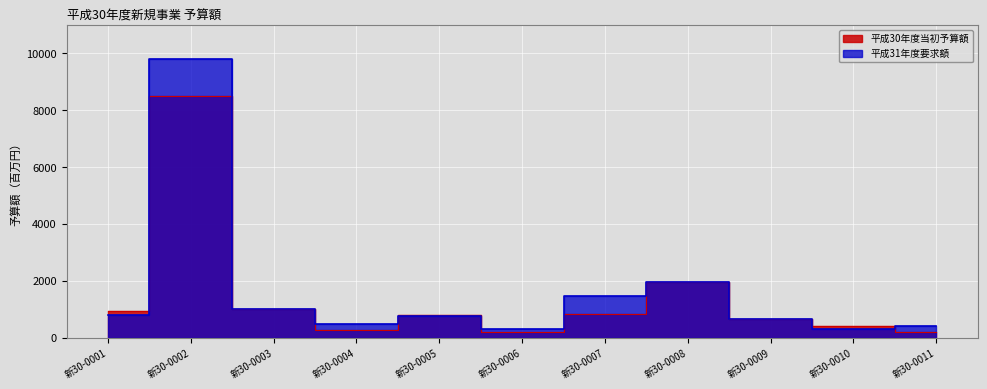

What is the difference between the highest and lowest values at 新30-0001?

150